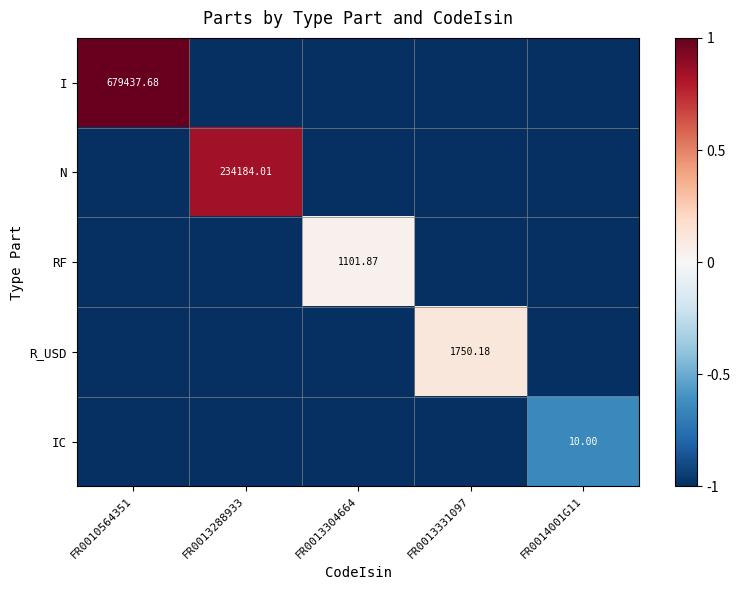

Rank the series at FR0013331097 from highest to lowest value.

R_USD, I, N, RF, IC